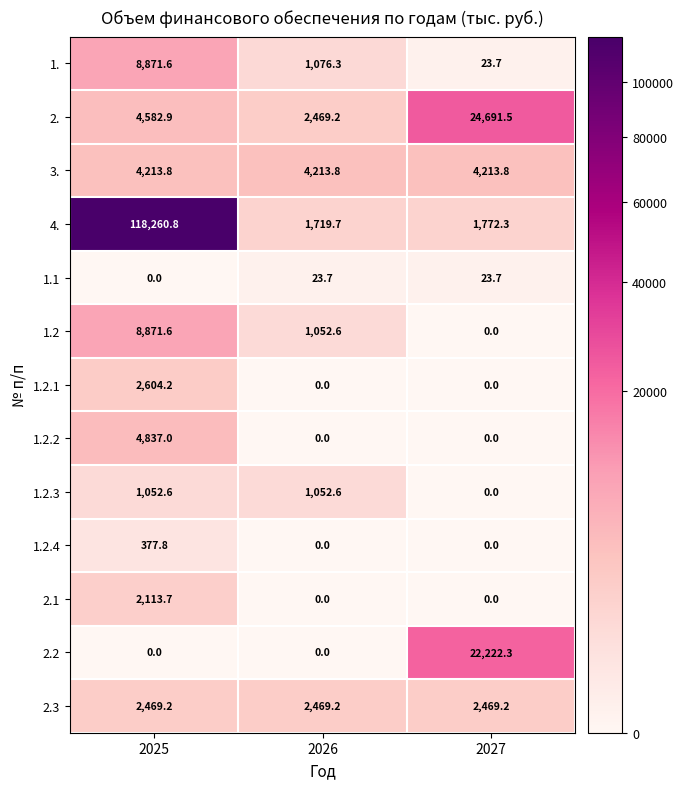

How many data points does each series have?

3